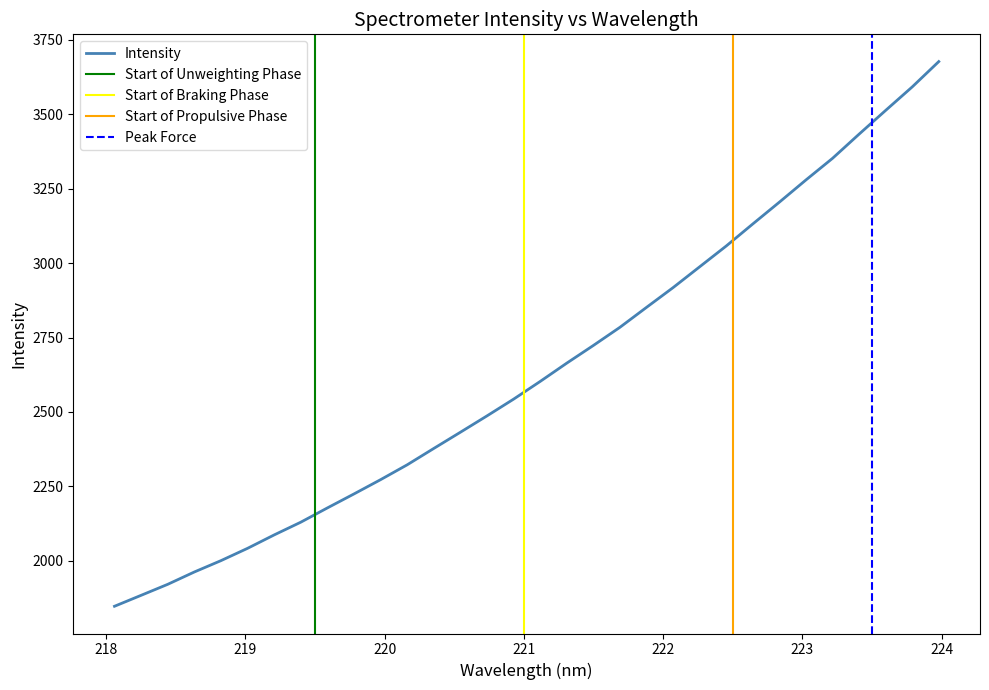

True or false: the data shows 1167.1 at 219.3979.

False